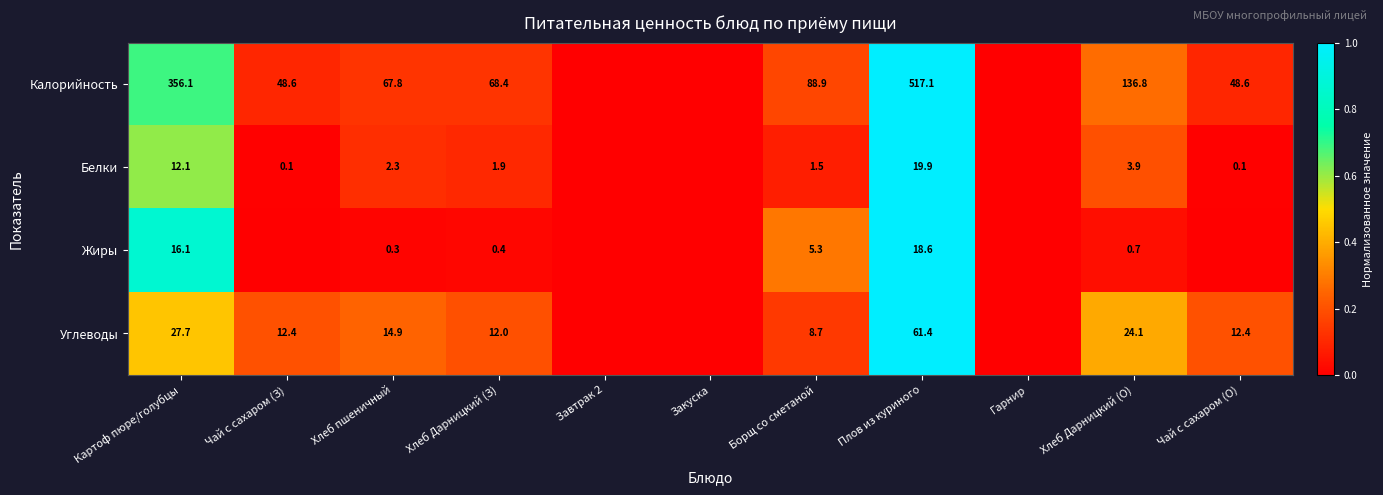

The Жиры series shows 2.0 at Борщ со сметаной. True or false?

False